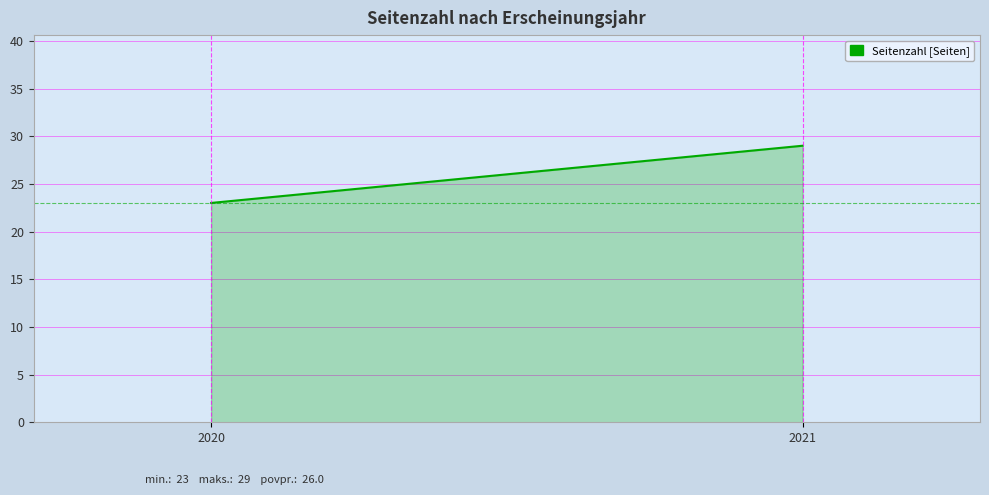

Reading left to right, list all the values displayed in this chart.

23	29